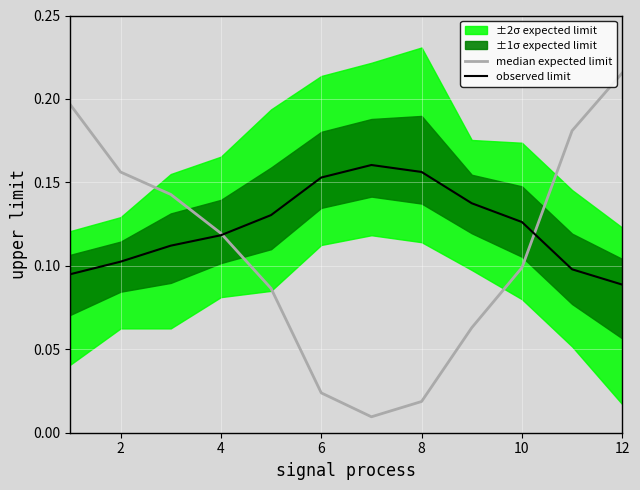

What is the difference between the second highest and minimum values in the median expected limit series?

0.2